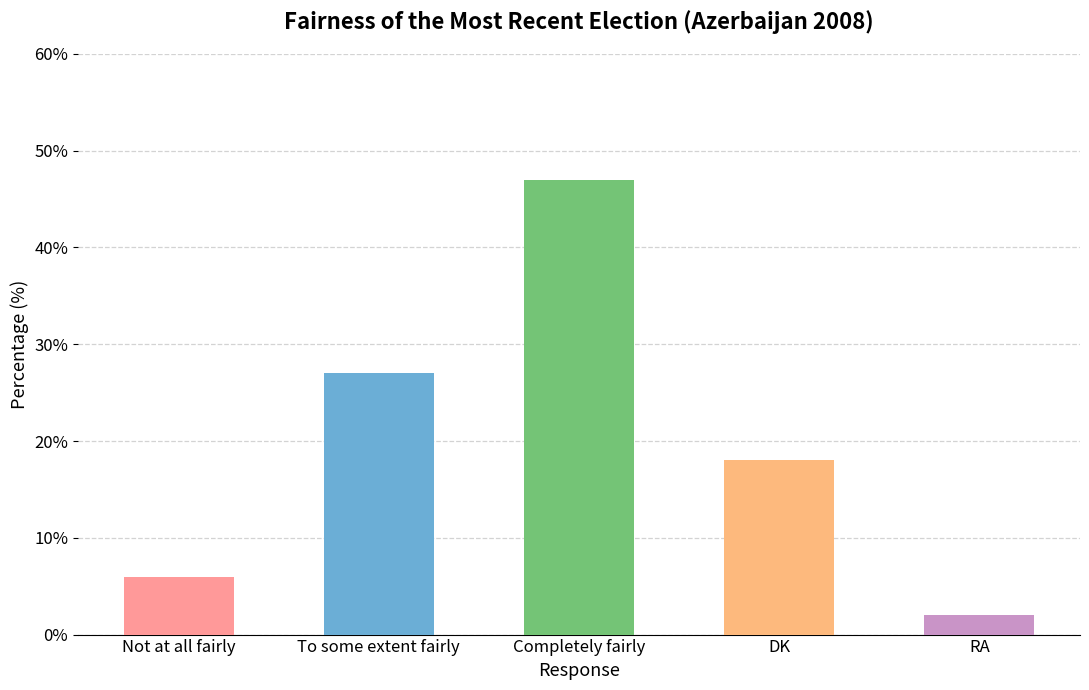

Reading left to right, list all the values displayed in this chart.

6	27	47	18	2